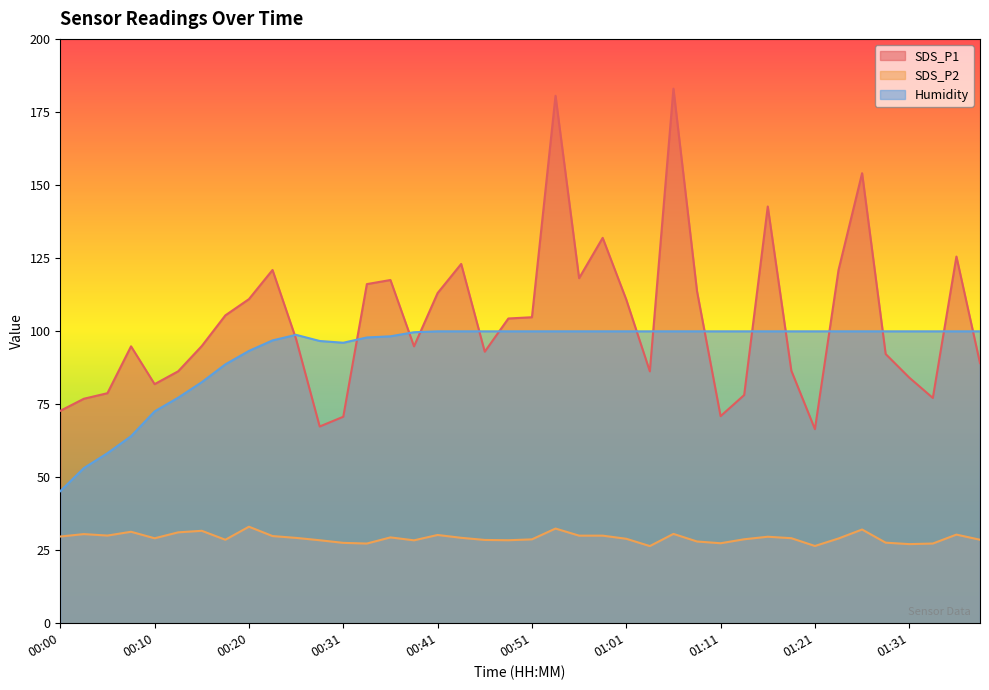

At which label does SDS_P1 first exceed 97?

00:18